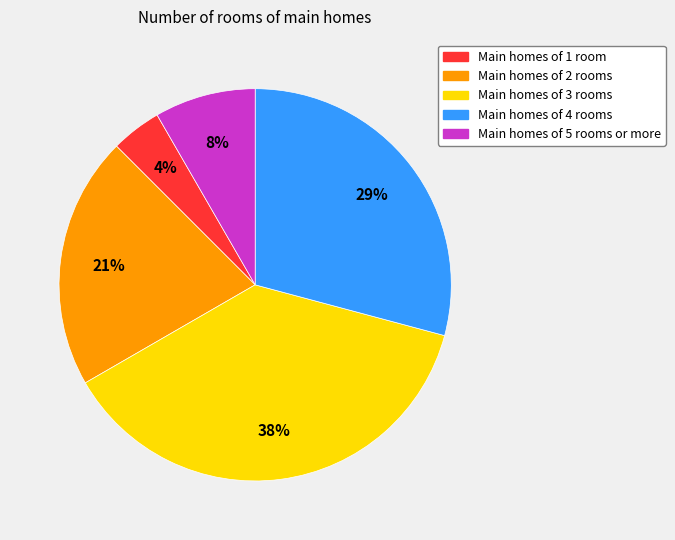

Does any single category account for the majority?

No